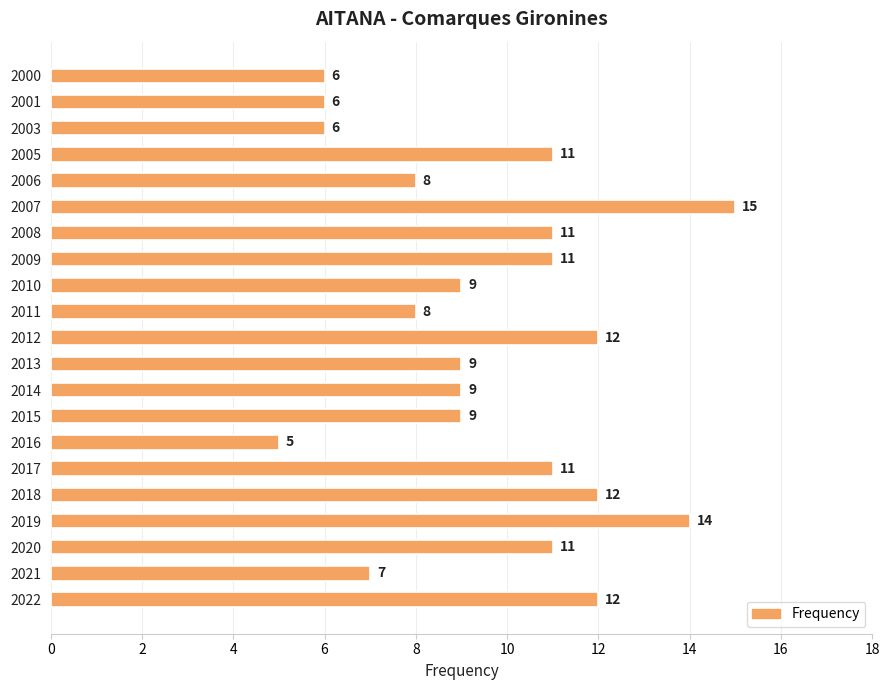

What is the ratio of the value at 2014 to the value at 2010?

1.0